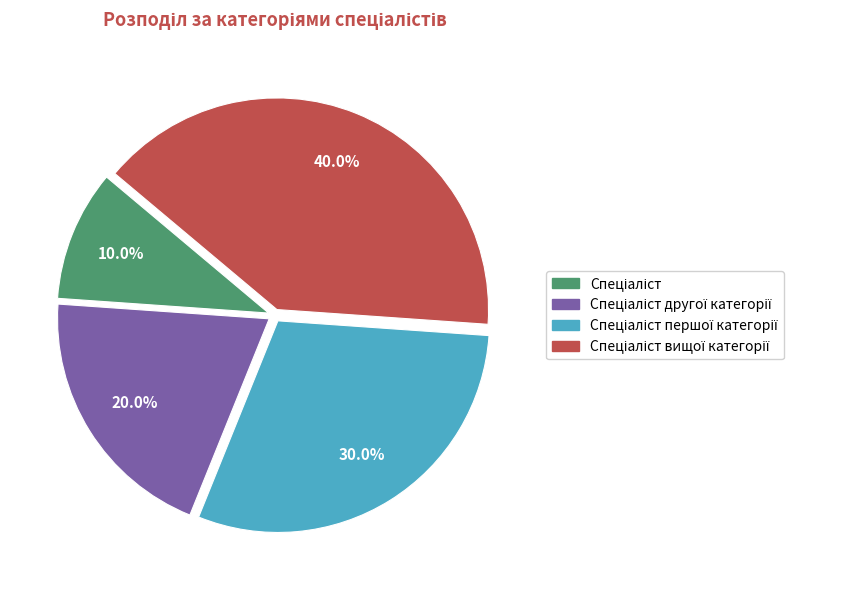

Does any single category account for the majority?

No